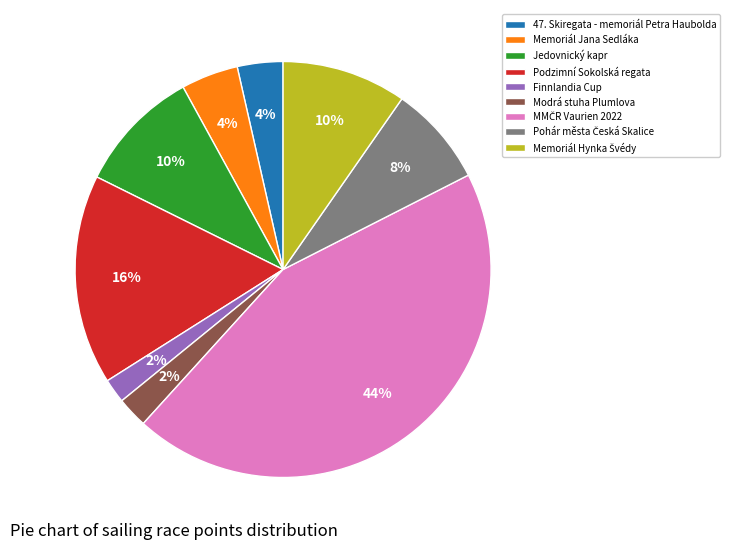

The Podzimní Sokolská regata slice represents 6% of the pie. True or false?

False